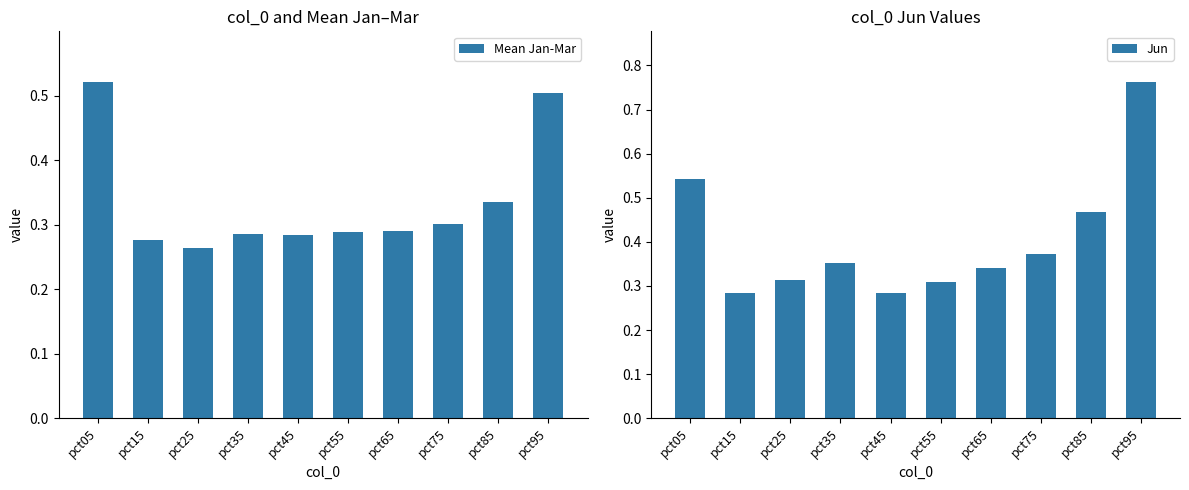

How many bars are there in total?

20